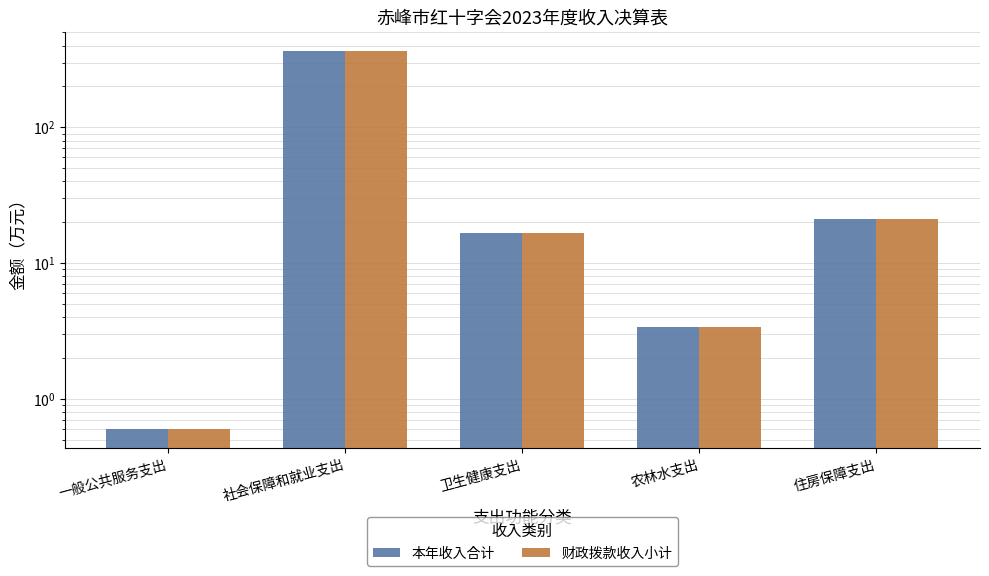

Is it true that 本年收入合计 equals 0.6 at 一般公共服务支出?

True